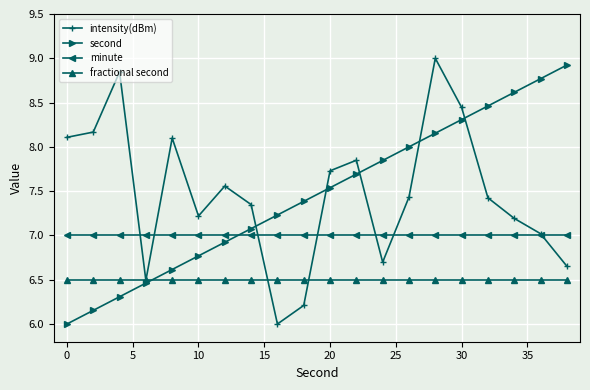

What are all the series names shown in the legend?

intensity(dBm), second, minute, fractional second